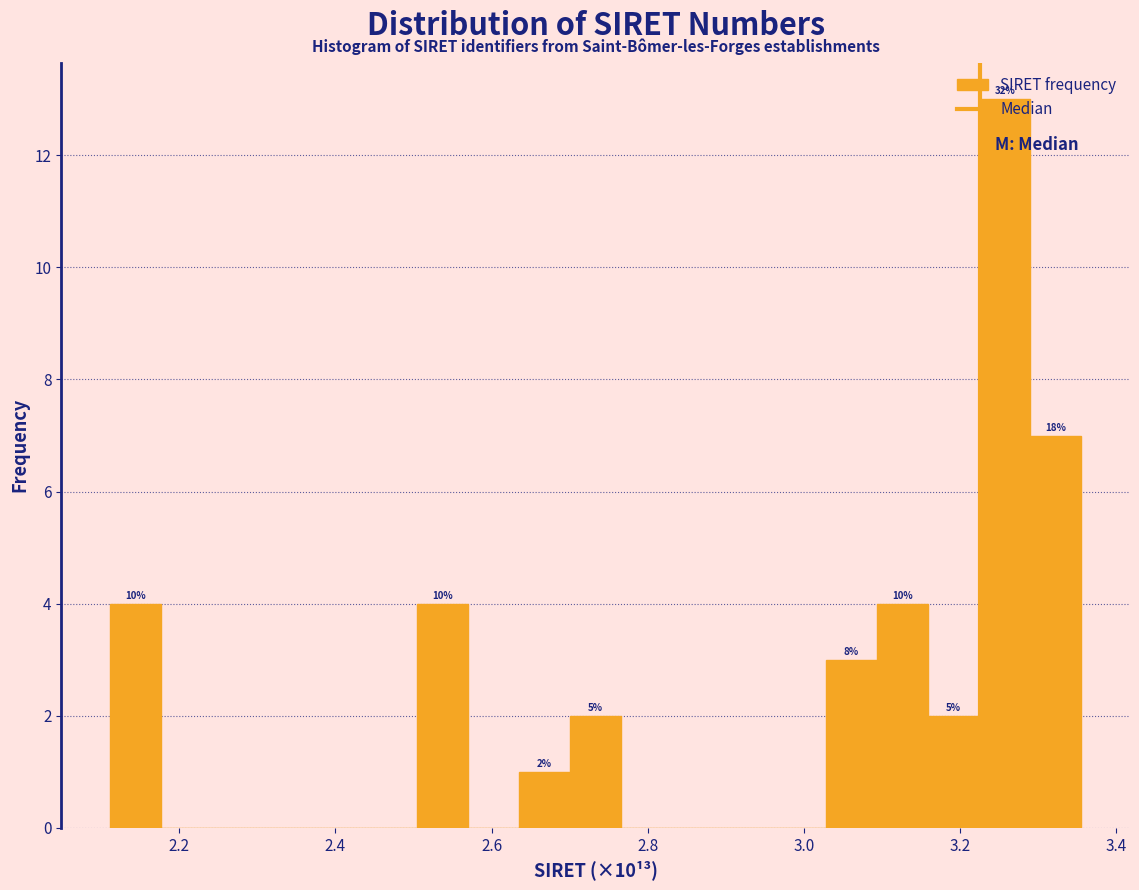

Around what value on the x-axis is the tallest bar? Give the approximate position of its centre, as read against the axis.

3.26